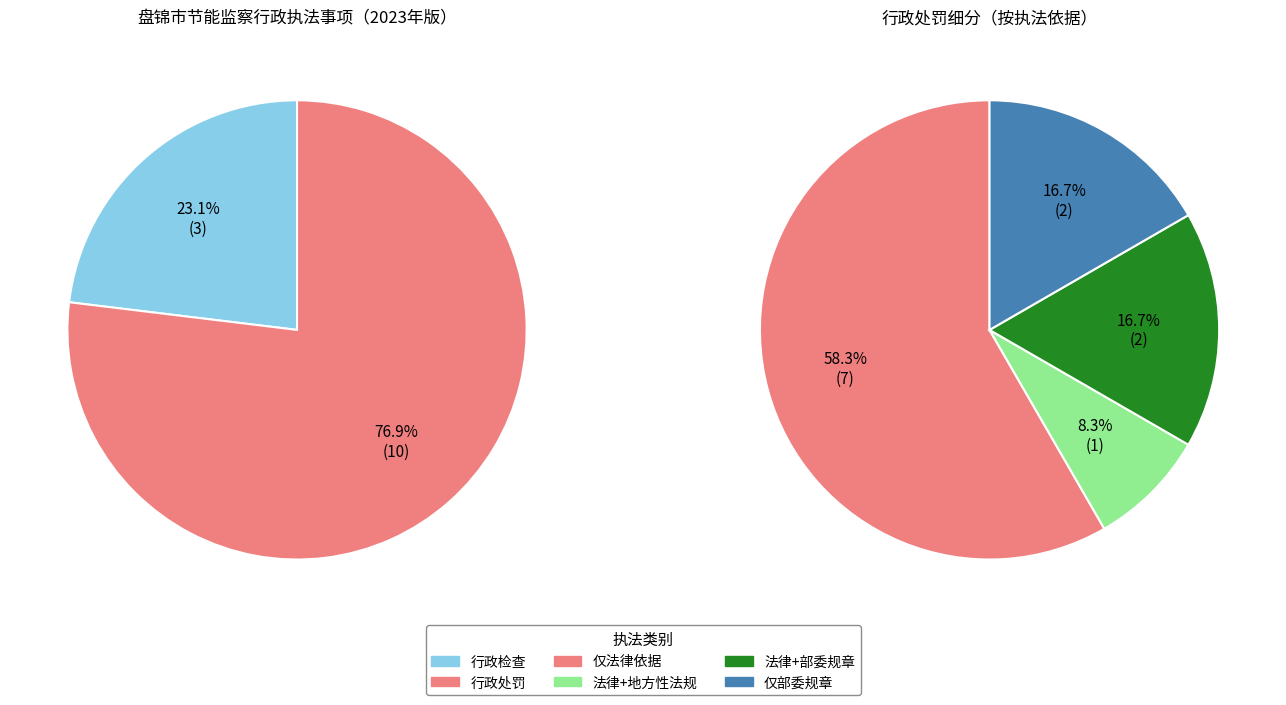

Rank the categories by value from highest to lowest.

行政处罚, 行政检查